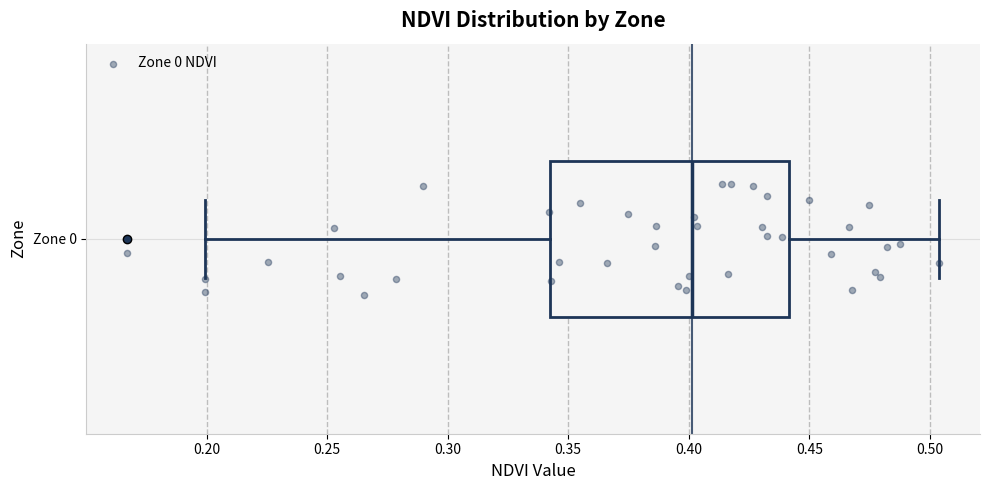

Where is the right edge of the box for Zone 0 on the x-axis? The values are not printed on the chart, so give them approximately, as read against the axis.

0.440